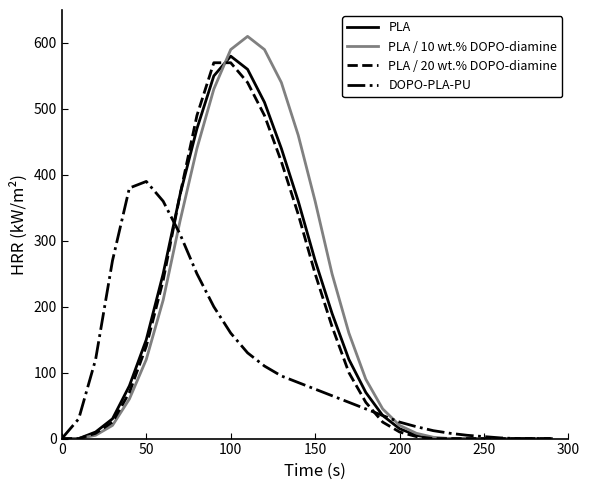

Which series has the widest spread of values?

PLA / 10 wt.% DOPO-diamine